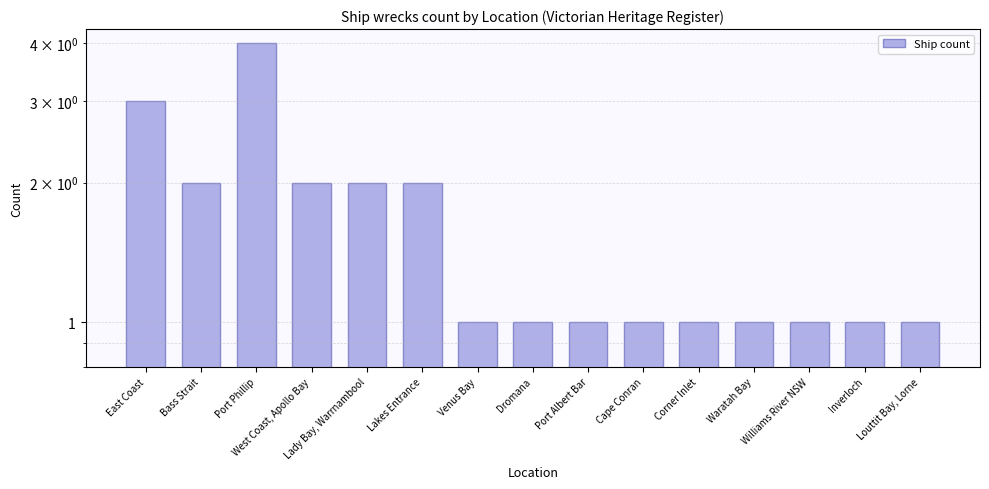

What is the label of the 13th bar from the left?

Williams River NSW